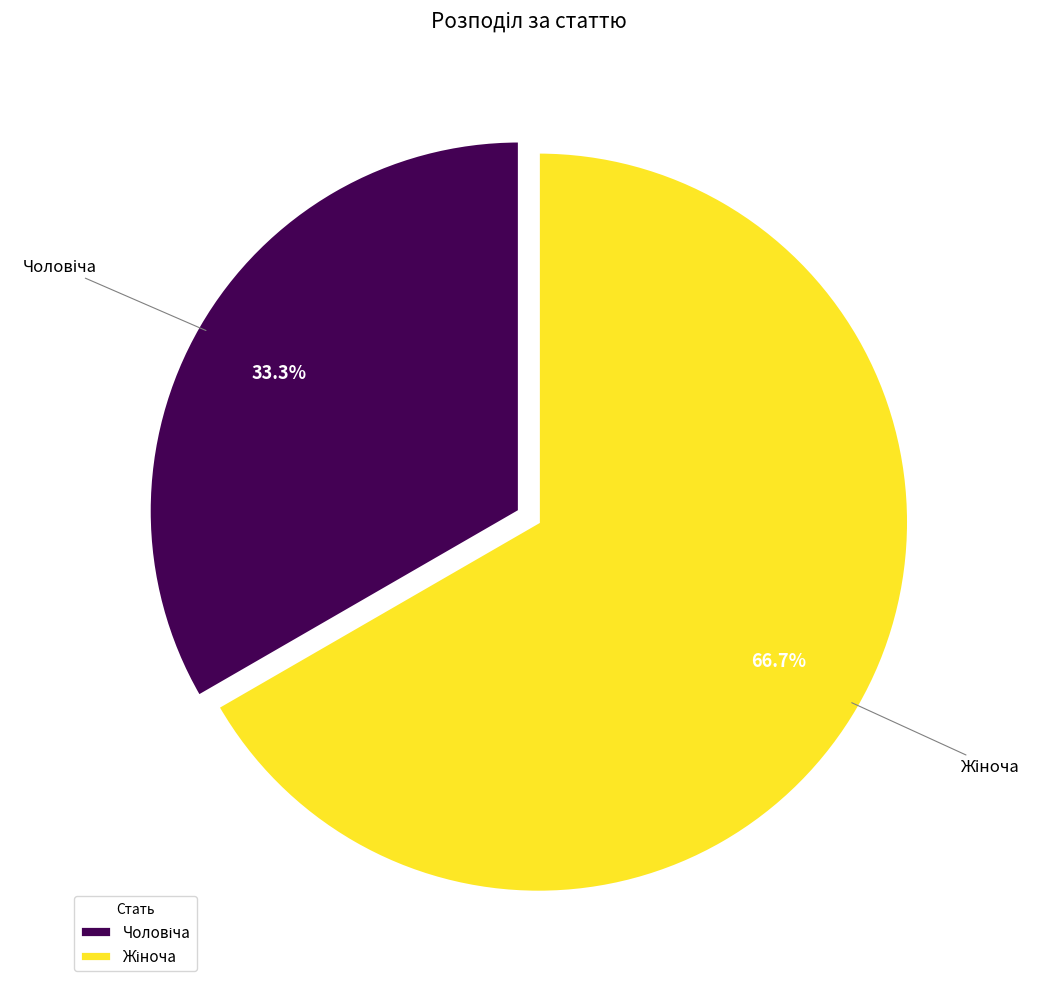

Is there a majority slice in this chart?

Yes